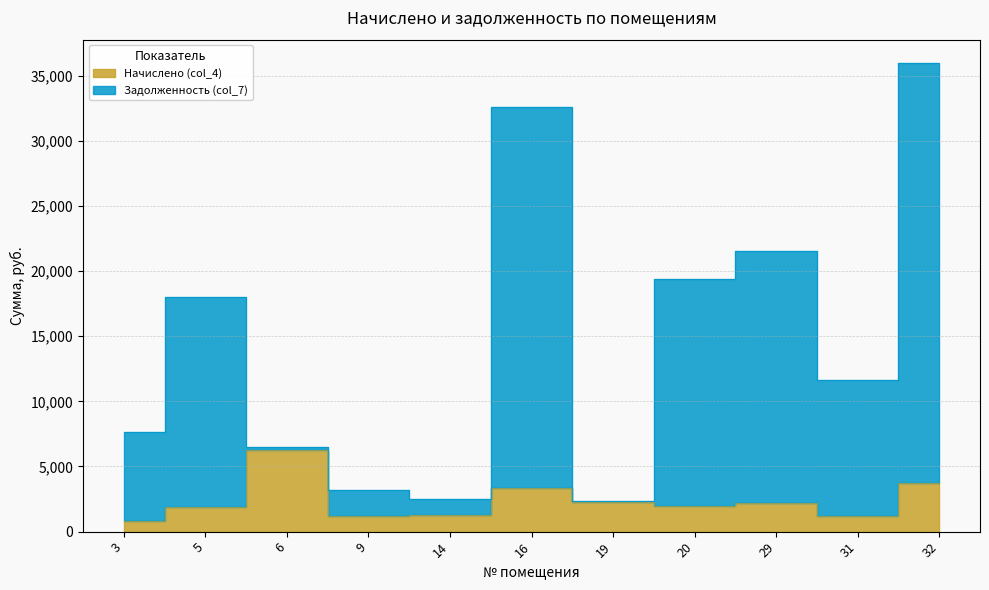

Reading left to right, what are all the values shown in this chart?

Начислено (col_4): 3=788.6	5=1860.0	6=6251.8	9=1190.4	14=1302.0	16=3370.3	19=2306.4	20=1934.4	29=2232.0	31=1205.3	32=3720.0
Задолженность (col_7): 3=7623.0	5=17979.0	6=6533.2	9=3233.3	14=2495.5	16=32578.0	19=2320.1	20=19422.0	29=21574.8	31=11650.4	32=35958.0